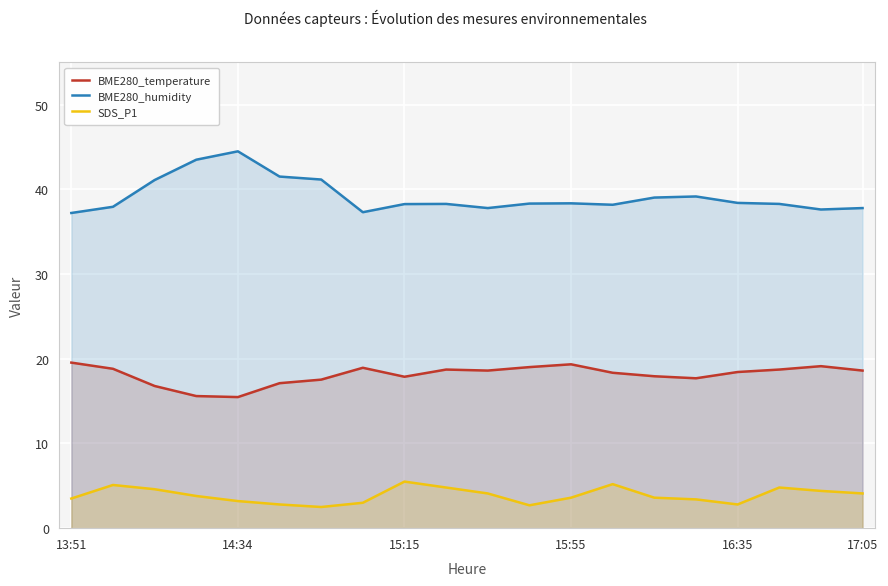

Rank the series at 6 from lowest to highest value.

SDS_P1, BME280_temperature, BME280_humidity